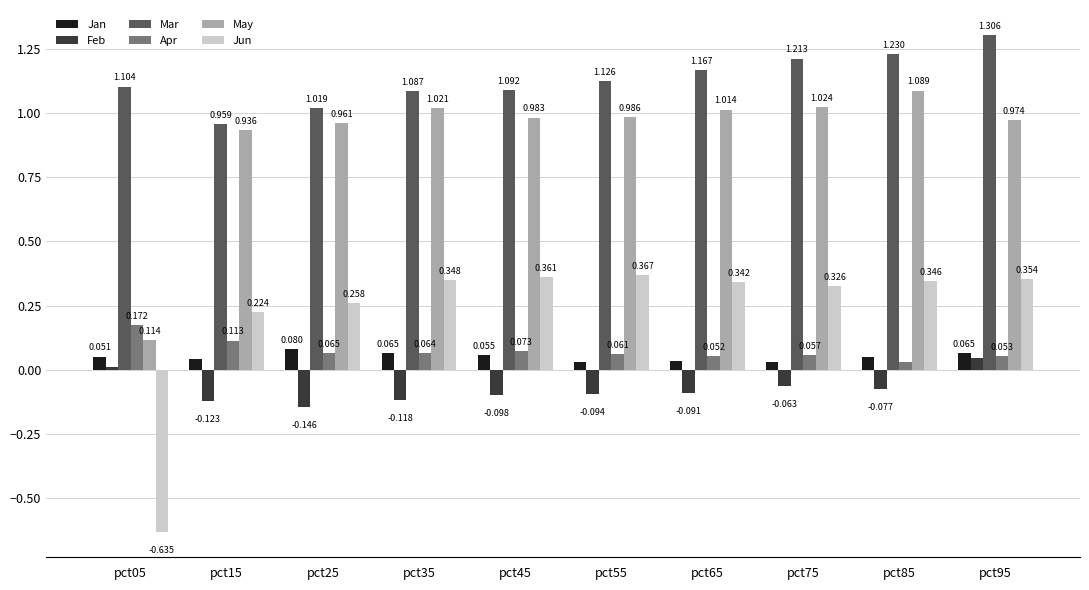

What is the sum of all Jun values?

2.3